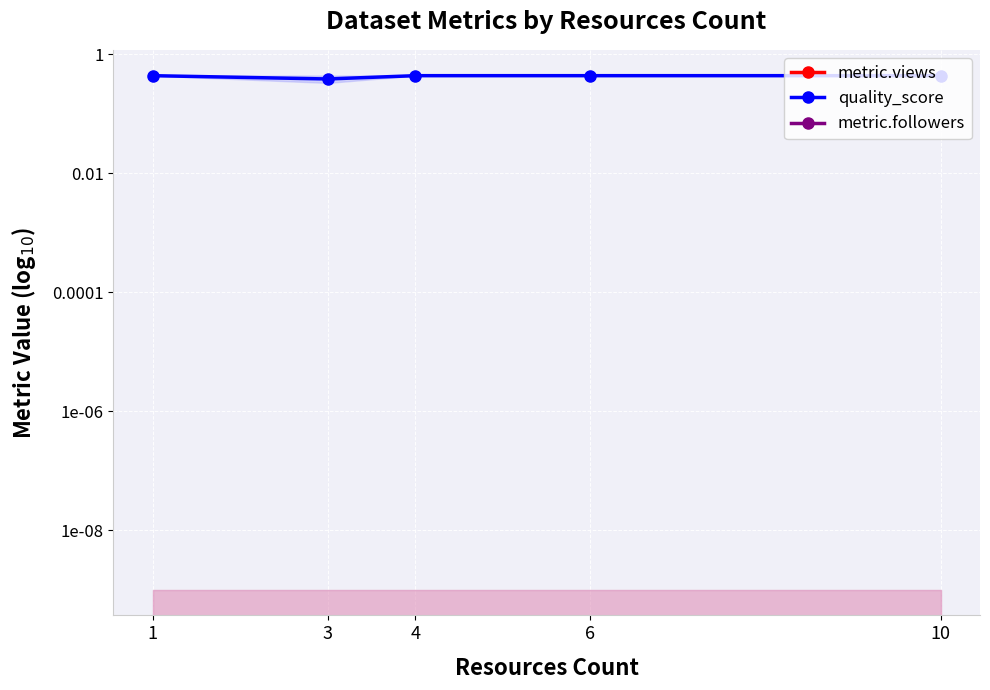

Count the number of data series in this chart.

3